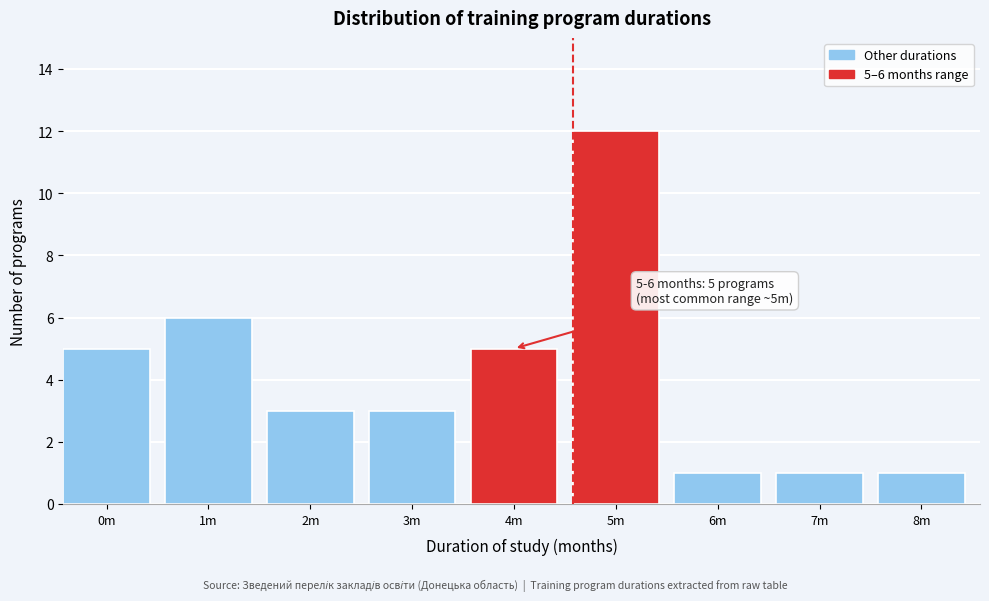

Reading left to right, list all the values displayed in this chart.

5	6	3	3	5	12	1	1	1